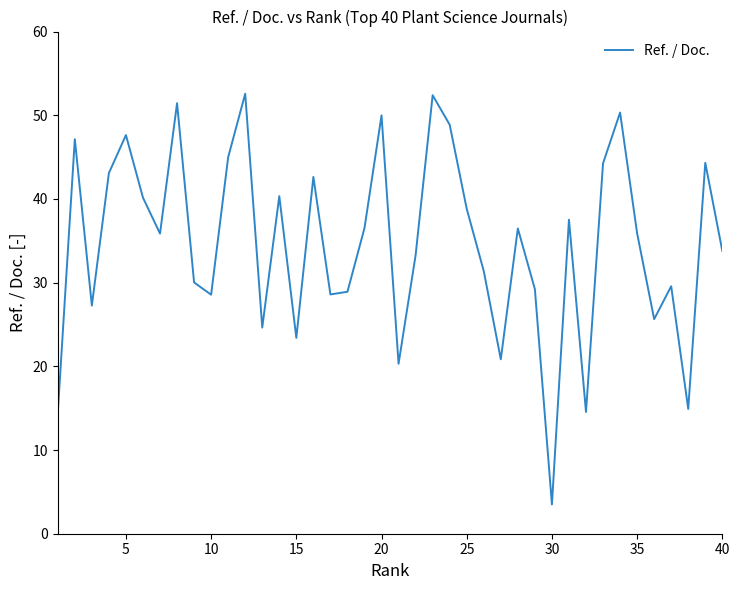

What is the maximum value shown in the chart?

52.6